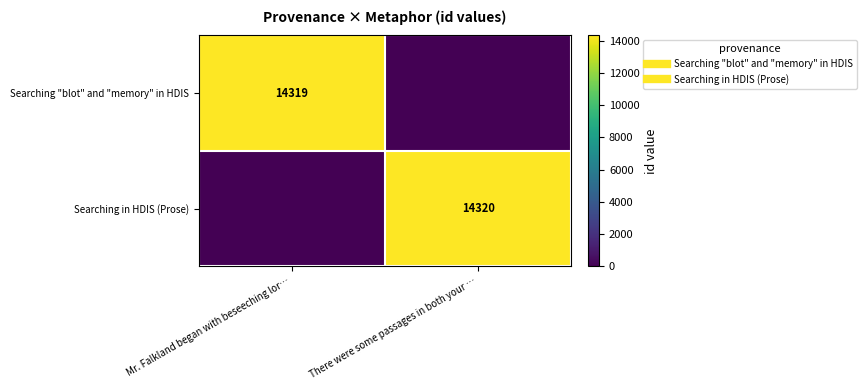

Rank the categories by Searching in HDIS (Prose) value from lowest to highest.

Mr. Falkland began with beseeching lor…, There were some passages in both your …